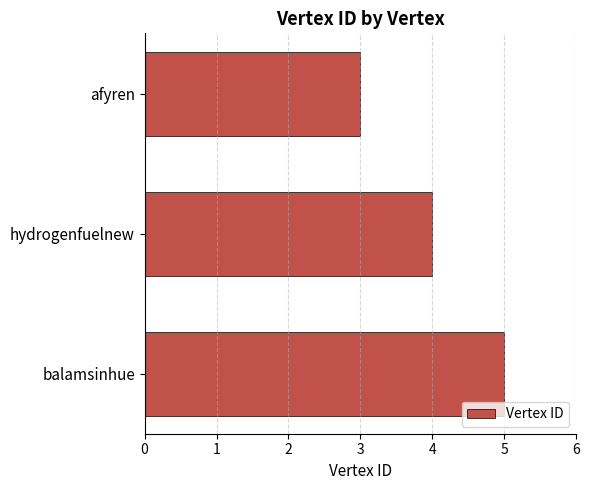

The chart shows a value of 4 at hydrogenfuelnew. True or false?

True